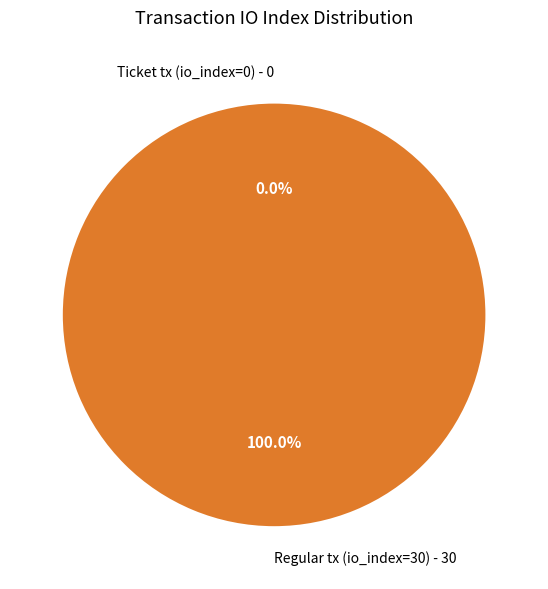

Which category has the smallest portion of the pie?

Ticket tx (io_index=0)